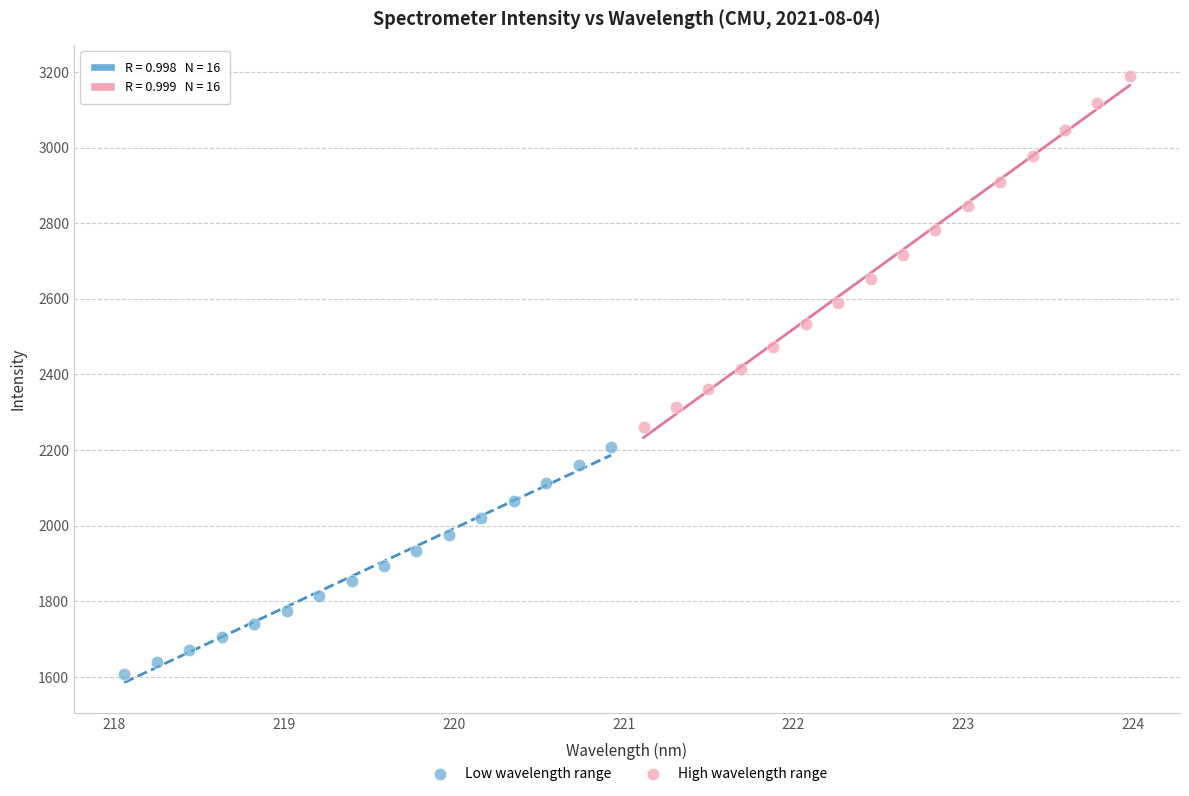

Which series has the widest spread of Y values?

High wavelength range